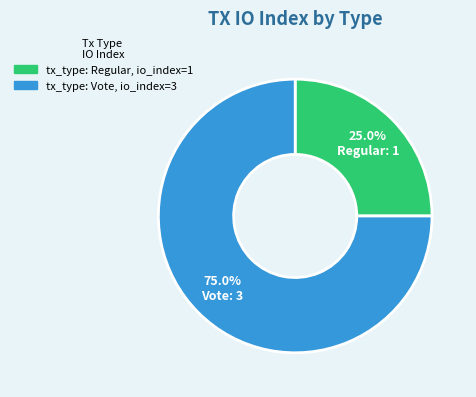

Is the sum of Regular and Vote greater than half?

Yes